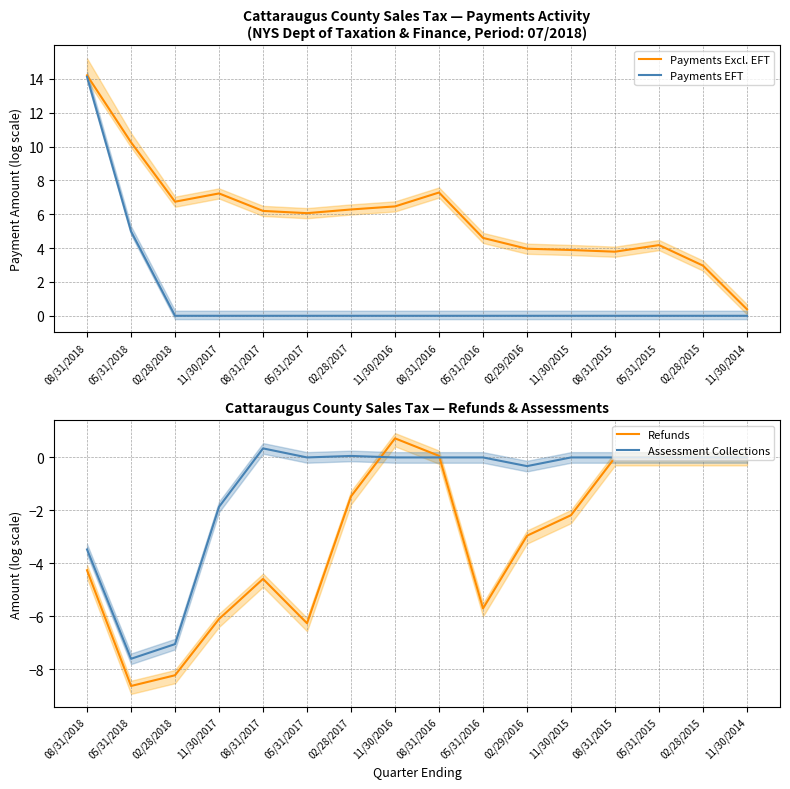

How many categories are shown in the chart?

16